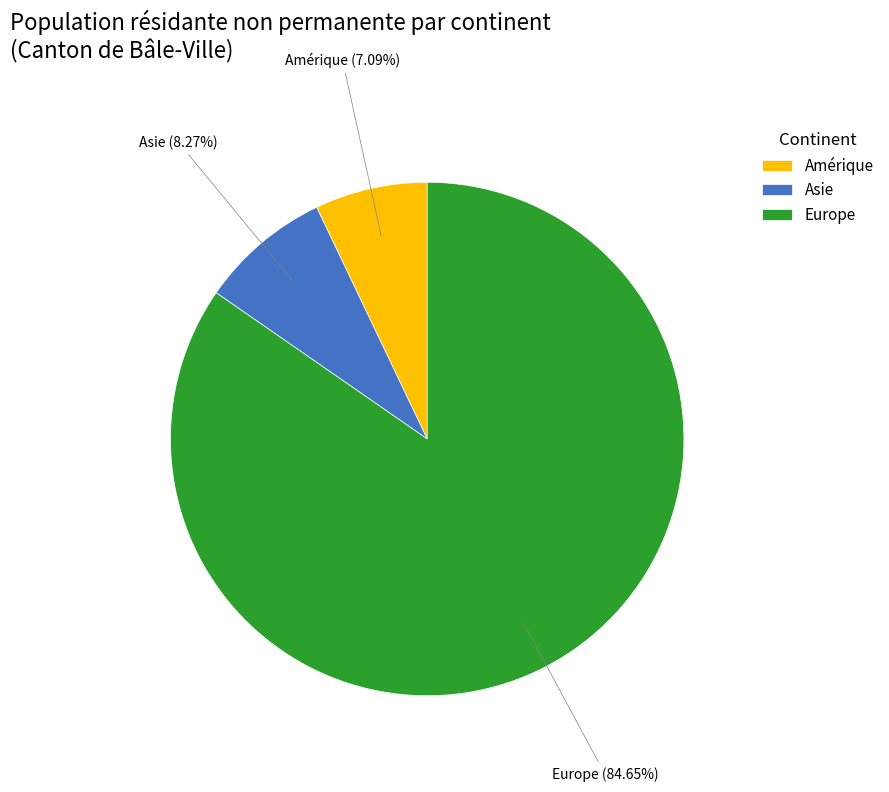

To the nearest percent, what portion does Amérique represent?

7%